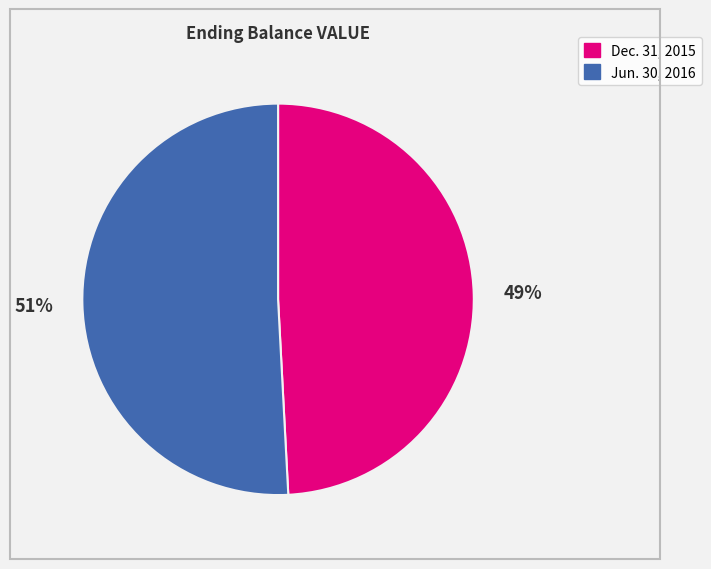

Is there a majority slice in this chart?

Yes